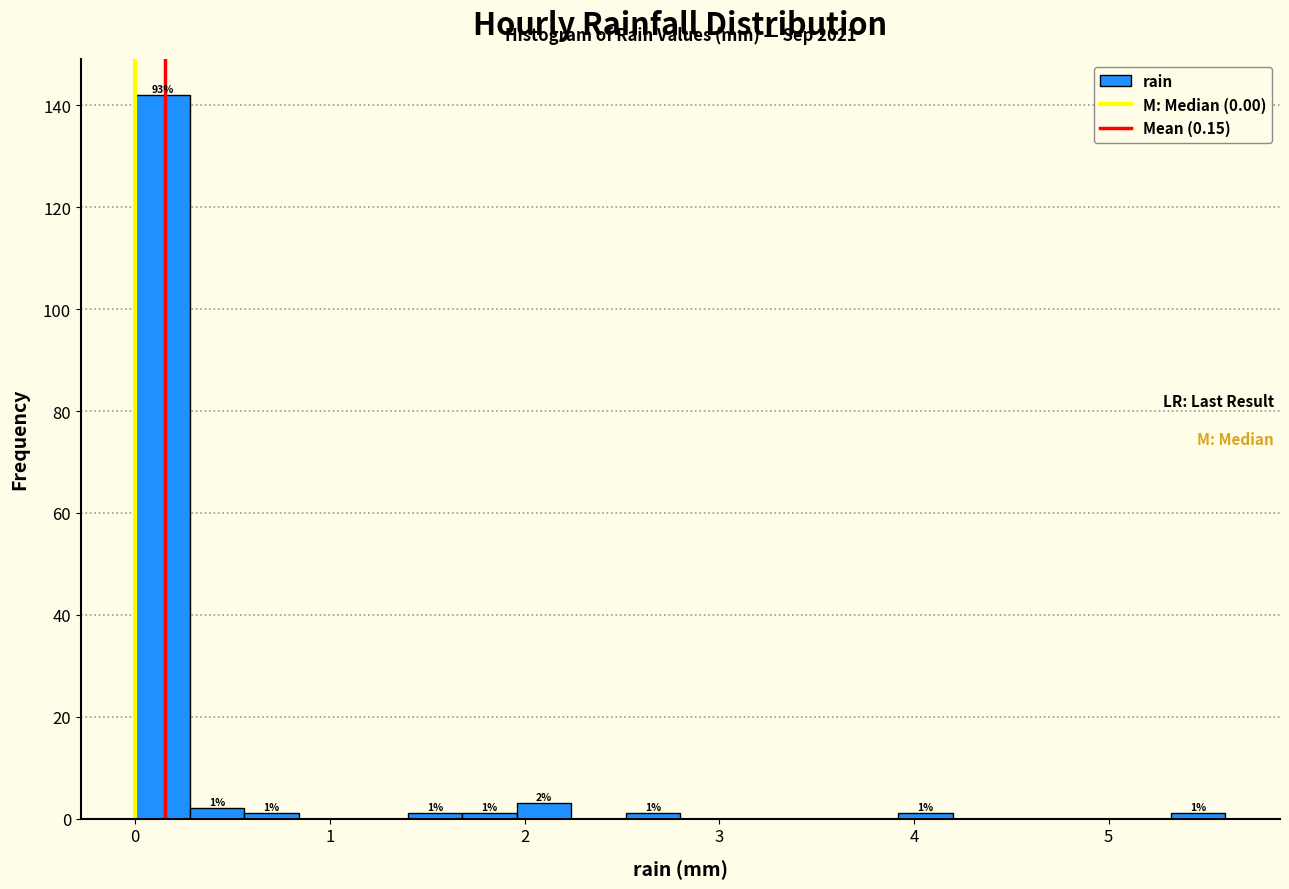

Read against the x-axis, roughly where is the centre of the tallest bar?

0.1